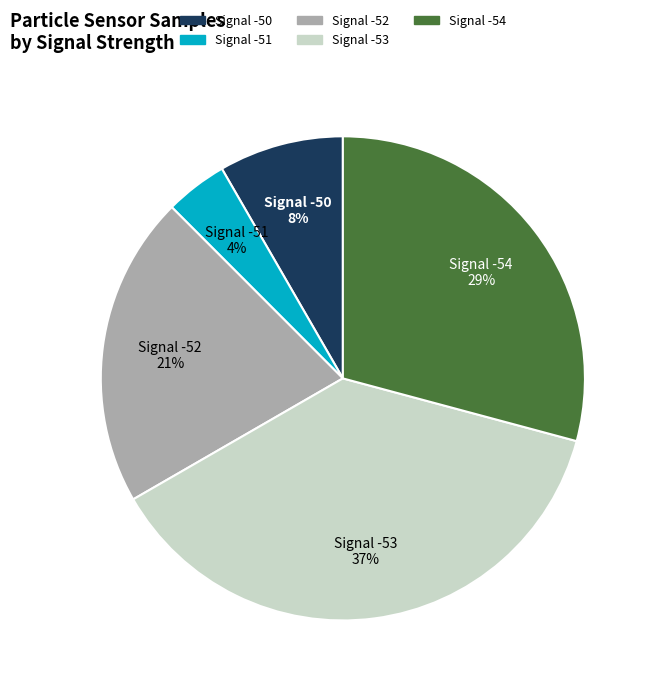

Between Signal -53 and Signal -54, which is larger?

Signal -53